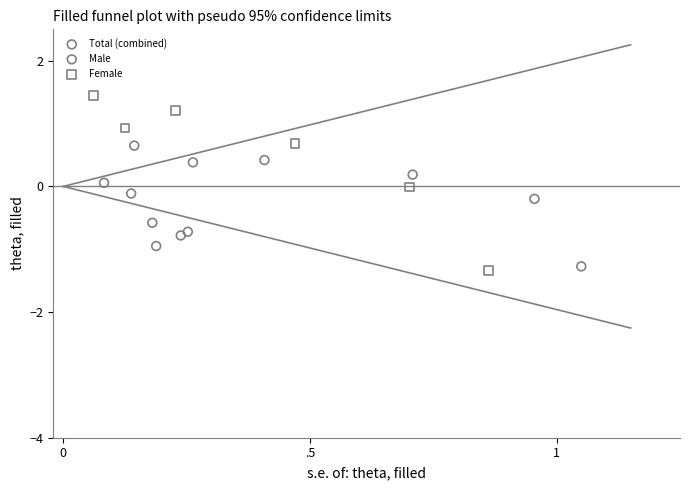

What are all the series names shown in the legend?

Total (combined), Male, Female